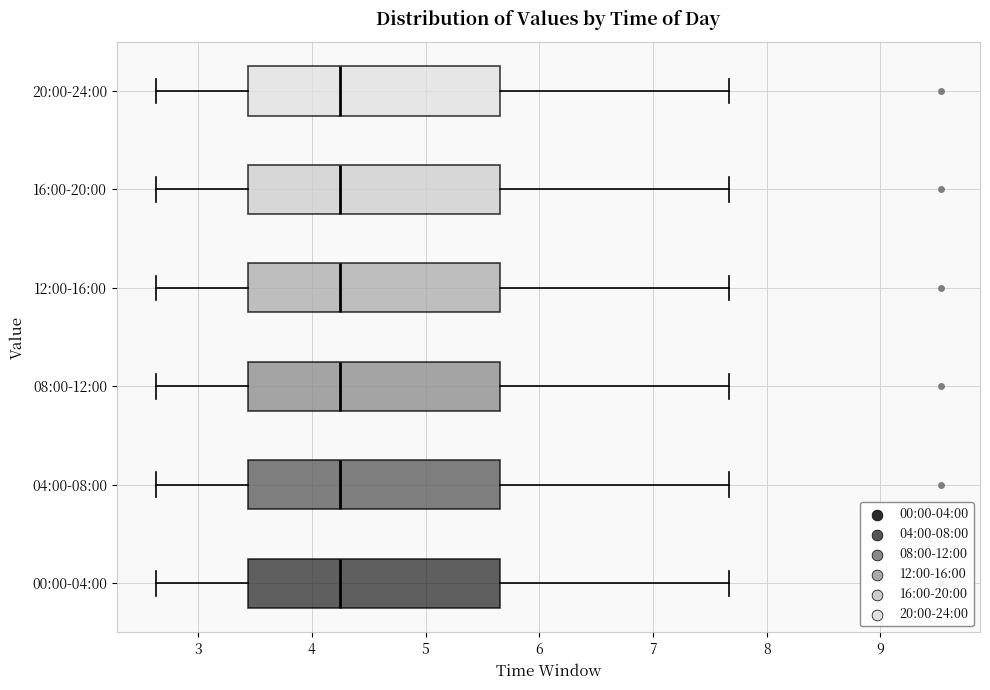

Reading bottom to top, transcribe this box plot: for each box, give where its median line is, the range the box spans, and where its two whiskers end, as read against the x-axis. The values are not printed on the chart, so give them approximately, as read against the axis.

00:00-04:00: median 4.3, box 3.4 to 5.7, whiskers 2.6 to 7.7
04:00-08:00: median 4.3, box 3.4 to 5.7, whiskers 2.6 to 7.7
08:00-12:00: median 4.3, box 3.4 to 5.7, whiskers 2.6 to 7.7
12:00-16:00: median 4.3, box 3.4 to 5.7, whiskers 2.6 to 7.7
16:00-20:00: median 4.3, box 3.4 to 5.7, whiskers 2.6 to 7.7
20:00-24:00: median 4.3, box 3.4 to 5.7, whiskers 2.6 to 7.7